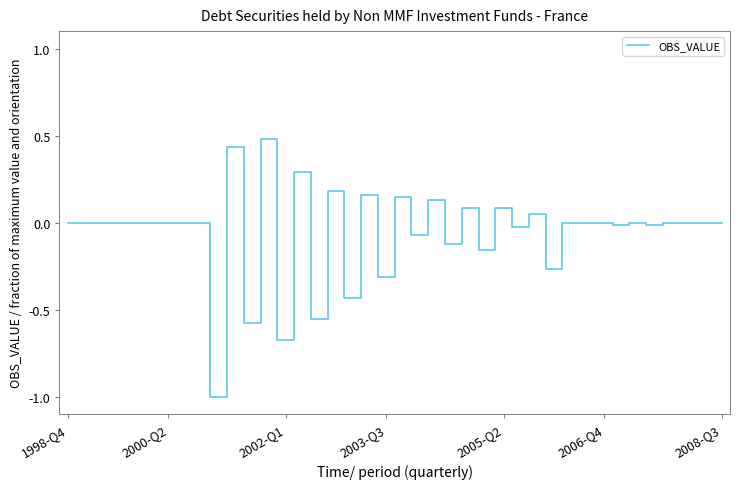

What is the maximum value shown in the chart?

0.5